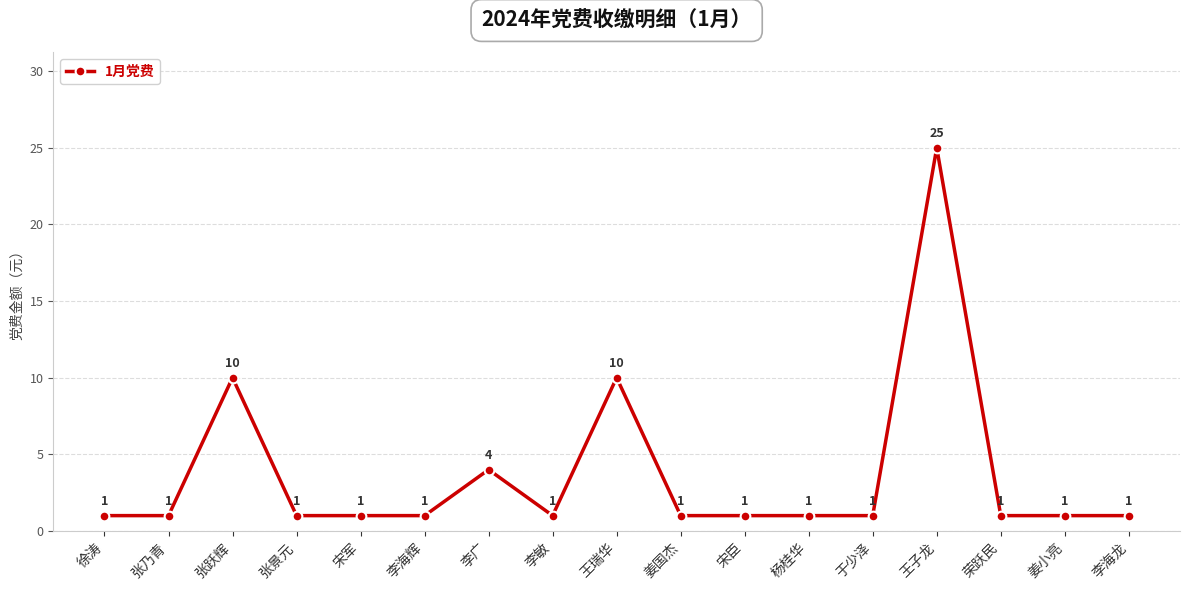

Is it true that the value at 李敏 is 1?

True